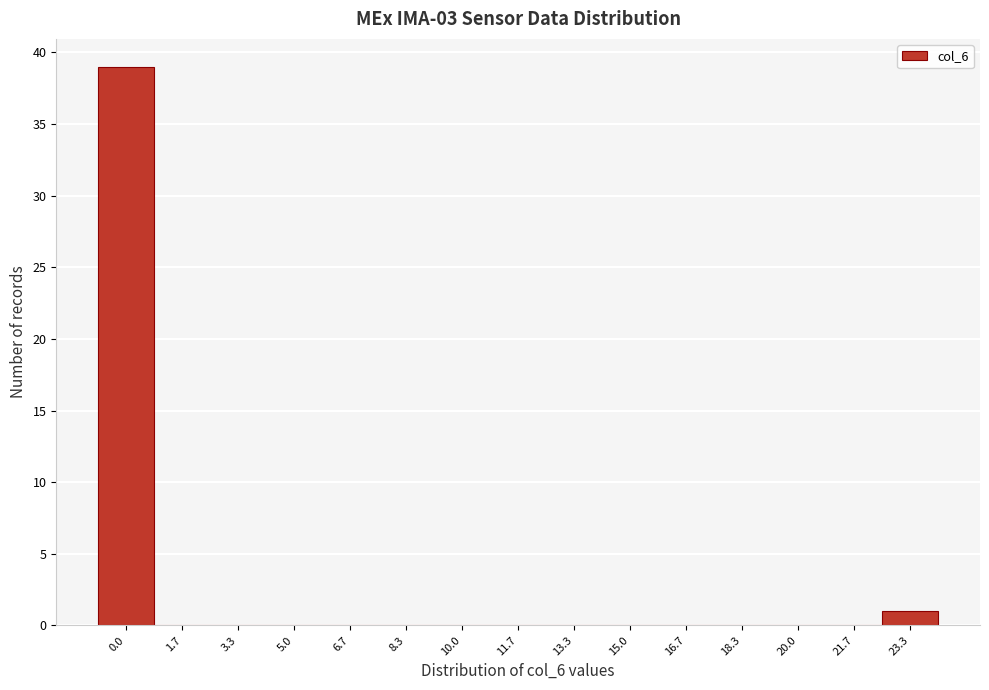

Reading left to right, extract all data points from this chart.

0.0=39	1.7=0	3.3=0	5.0=0	6.7=0	8.3=0	10.0=0	11.7=0	13.3=0	15.0=0	16.7=0	18.3=0	20.0=0	21.7=0	23.3=1